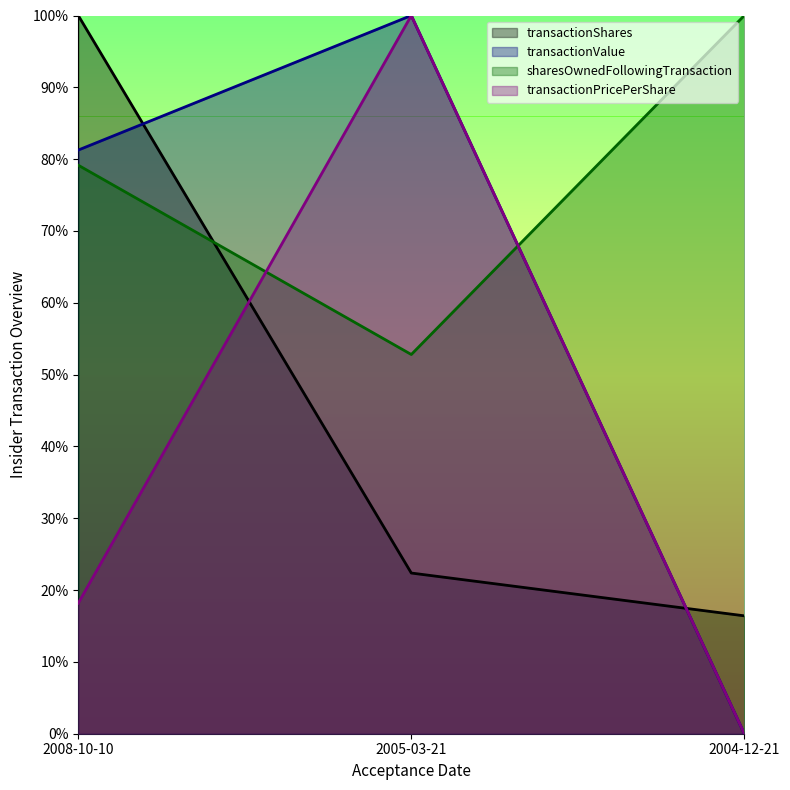

What is the label of the 3rd point from the right?

2008-10-10